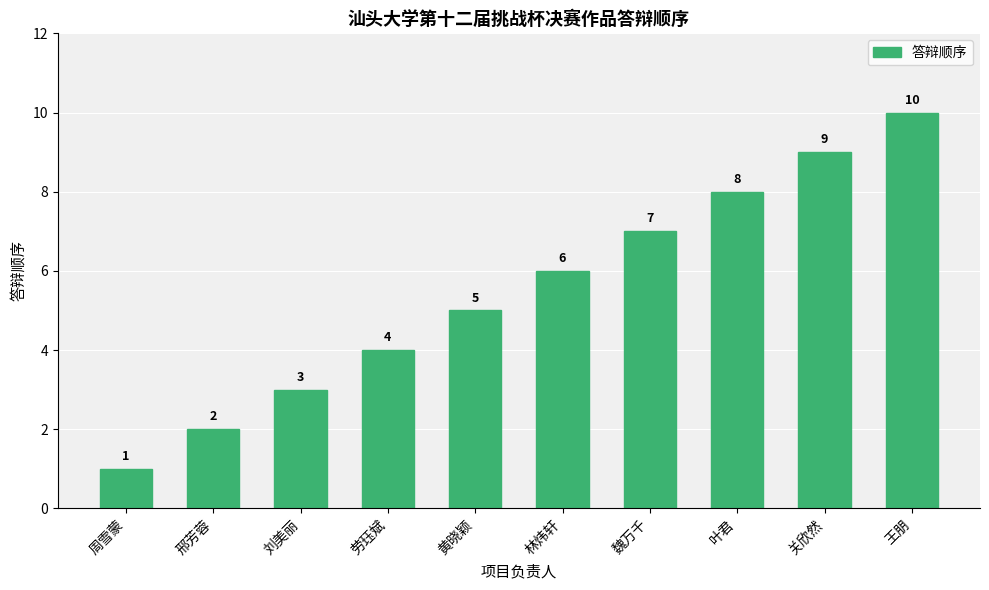

What is the label of the 1st bar from the right?

王朋